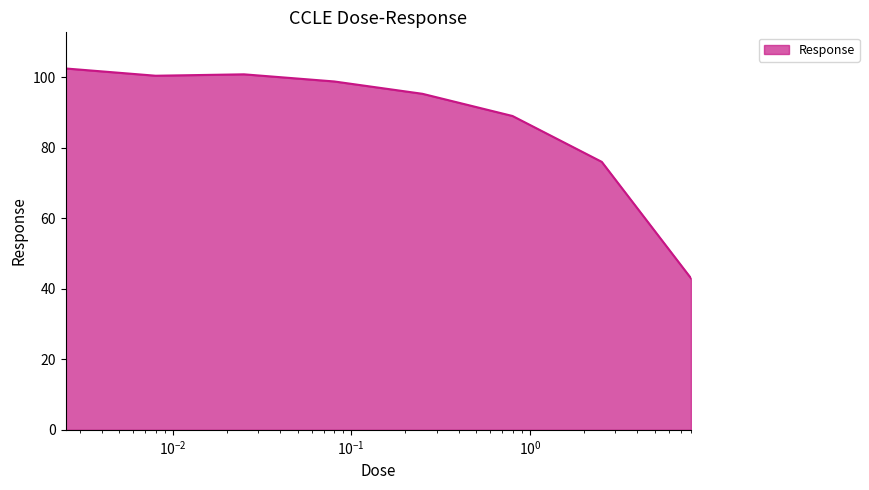

How many values exceed 98?

4